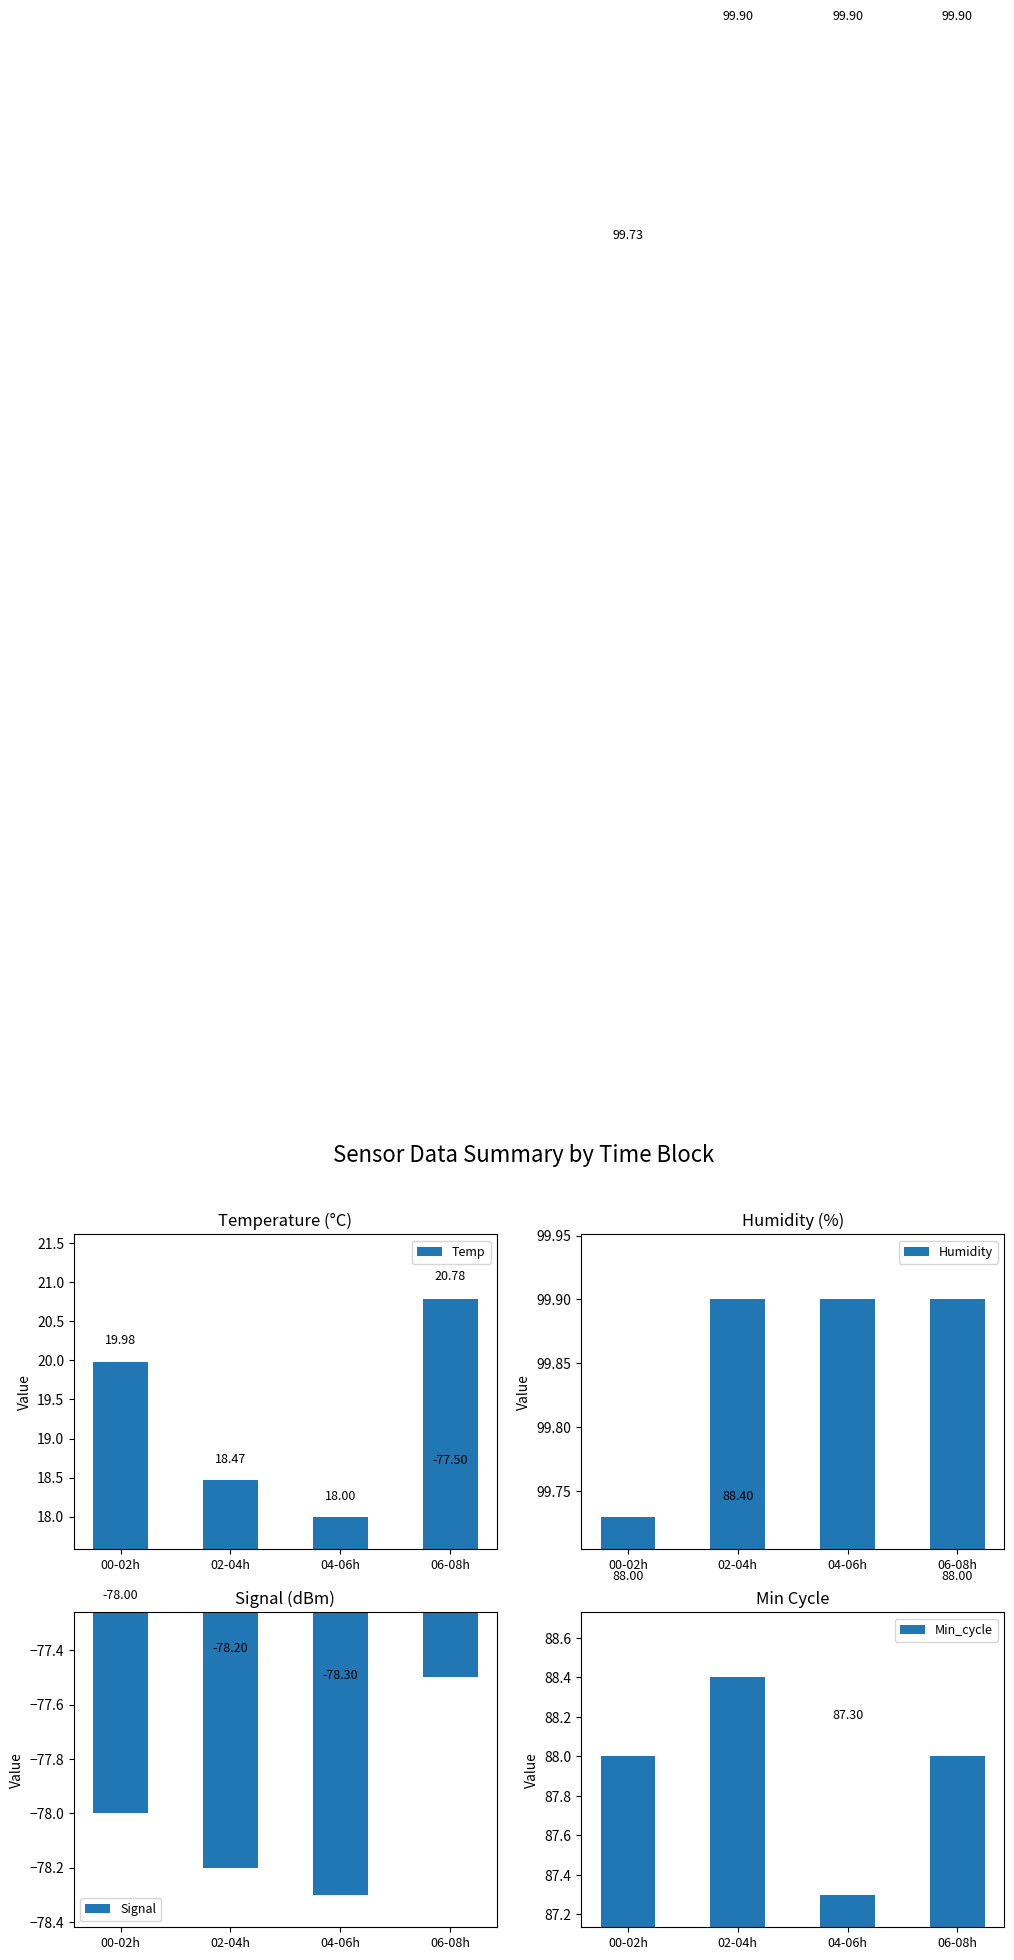

What position from the right is 00-02h?

4